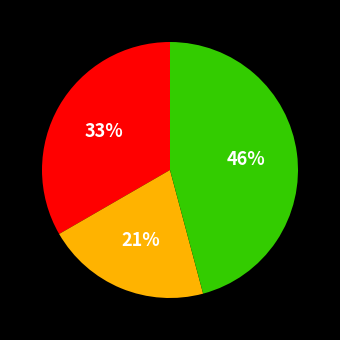

Is there a majority slice in this chart?

No